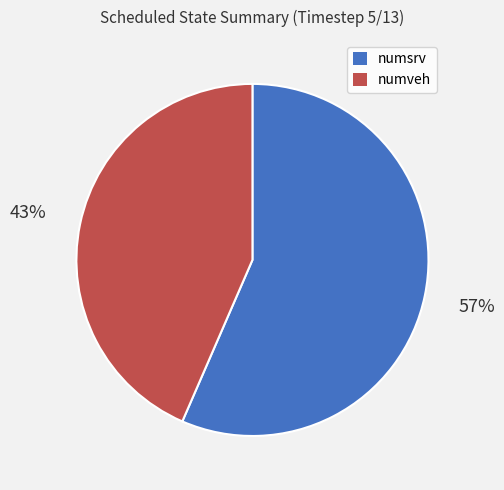

To the nearest percent, what is the combined percentage of numsrv and numveh?

100%